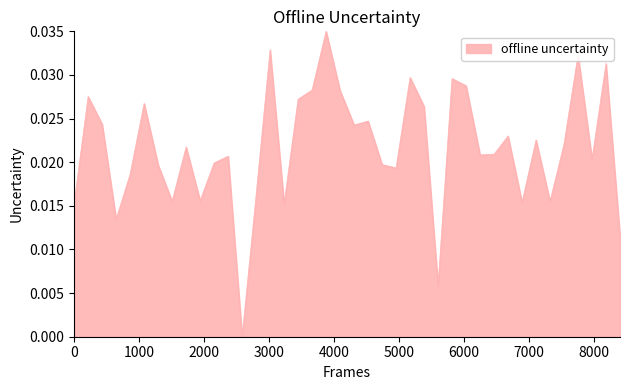

Count the values in the range 0 to 1.

40